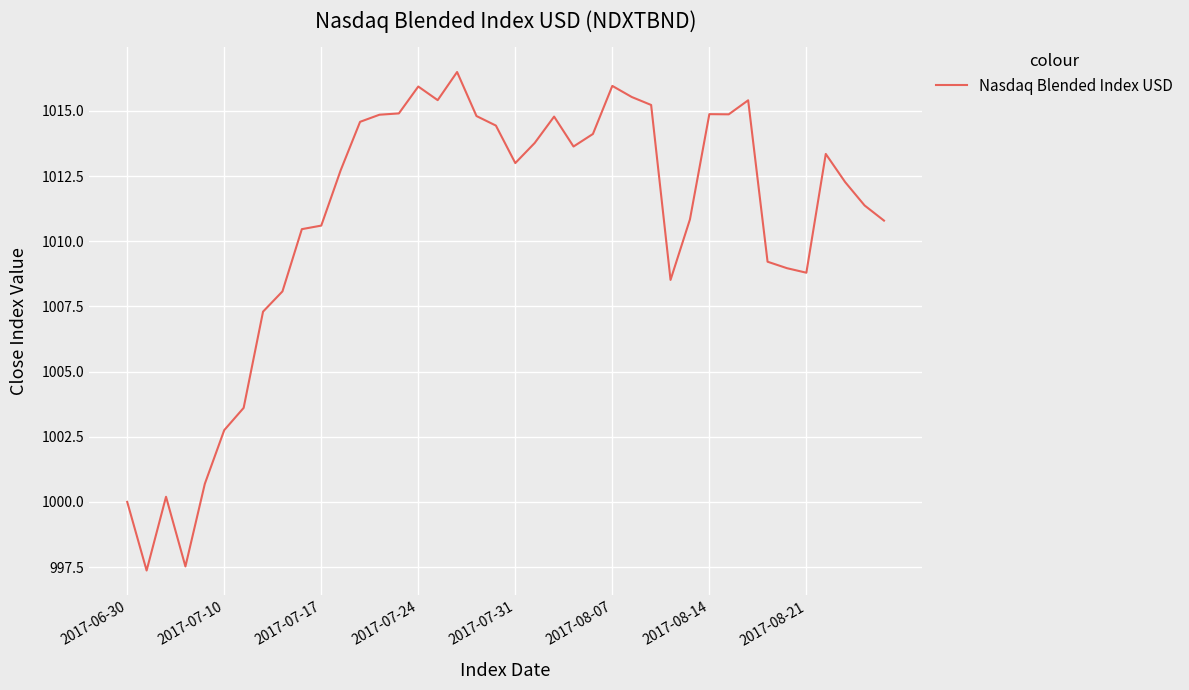

What is the difference between the maximum and minimum values?

19.1